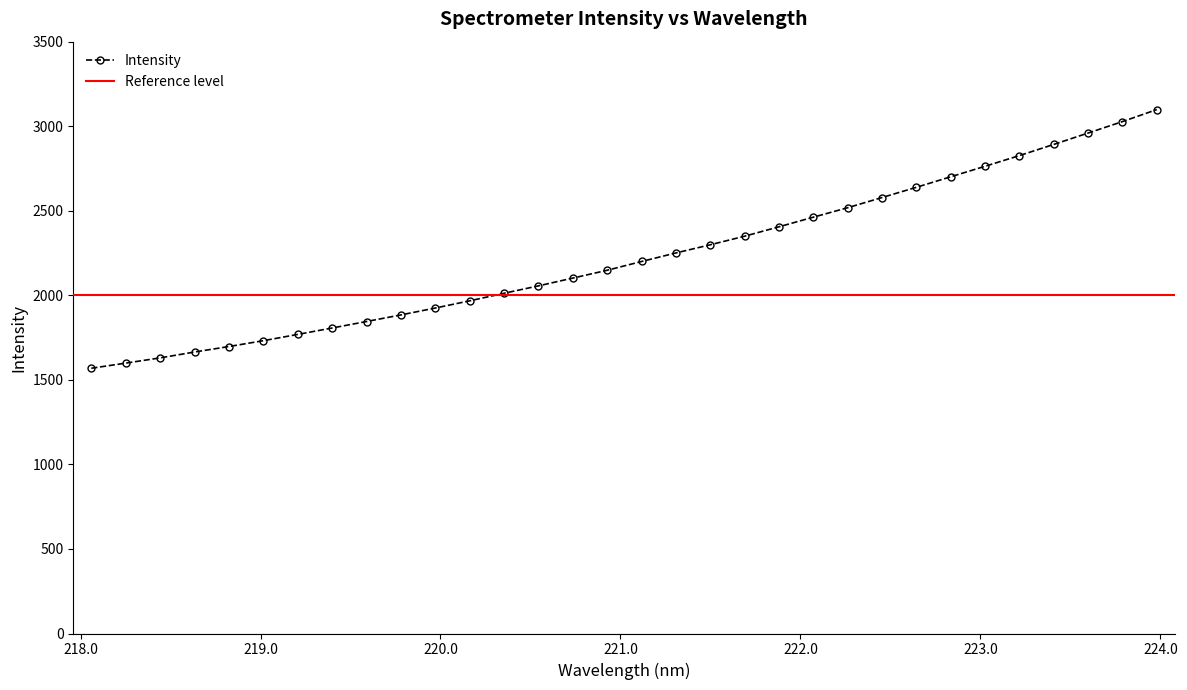

What is the sum of the values at 222.8355 and 223.9802?

5799.6